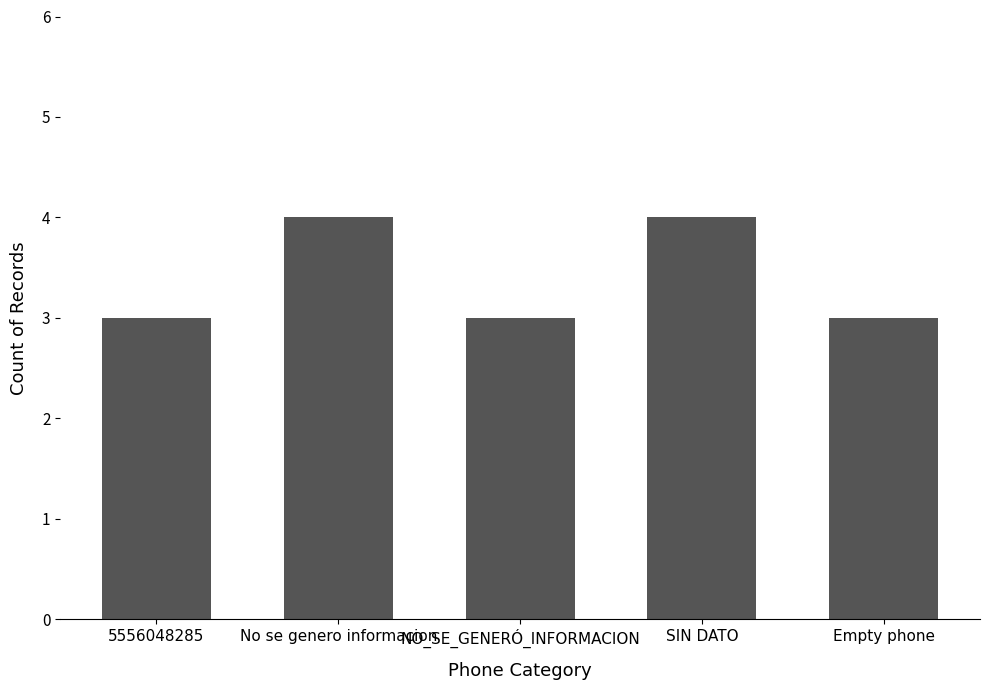

What is the sum of the values at NO_SE_GENERÓ_INFORMACION and SIN DATO?

7